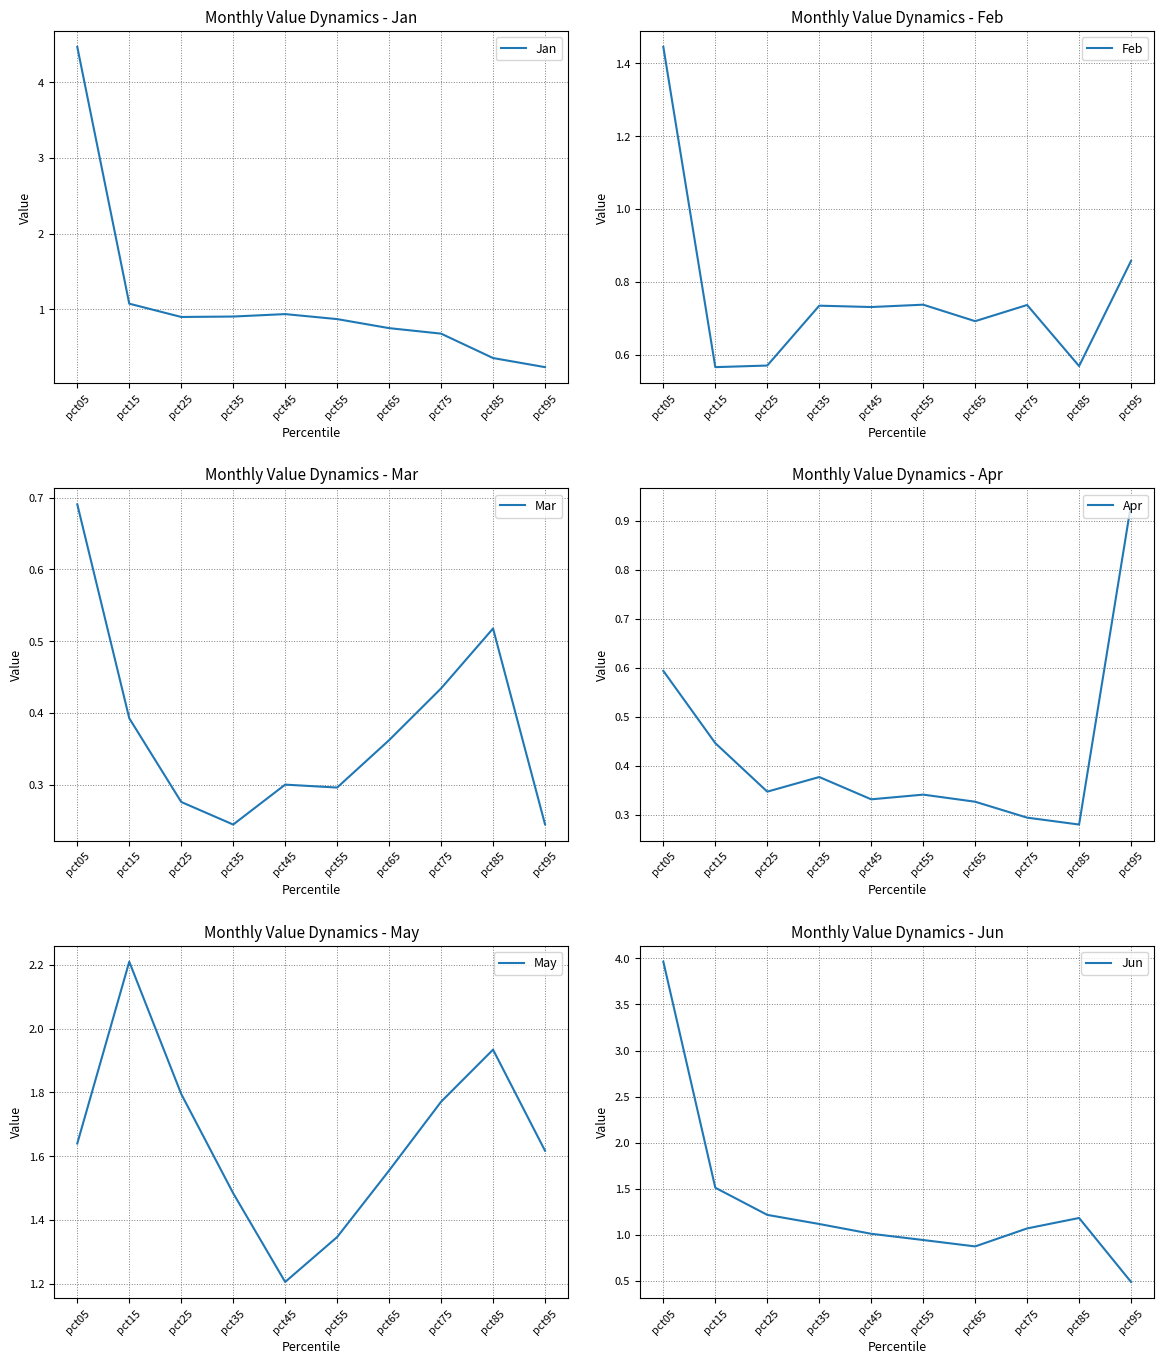

At how many categories does at least one series exceed 2?

2